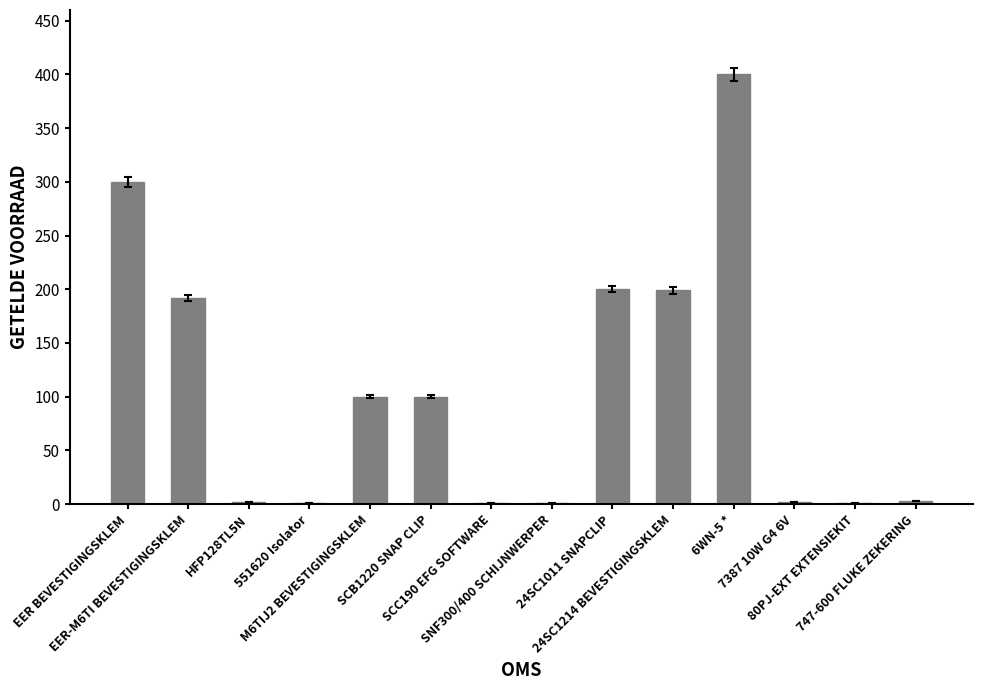

How many series are shown in this chart?

1